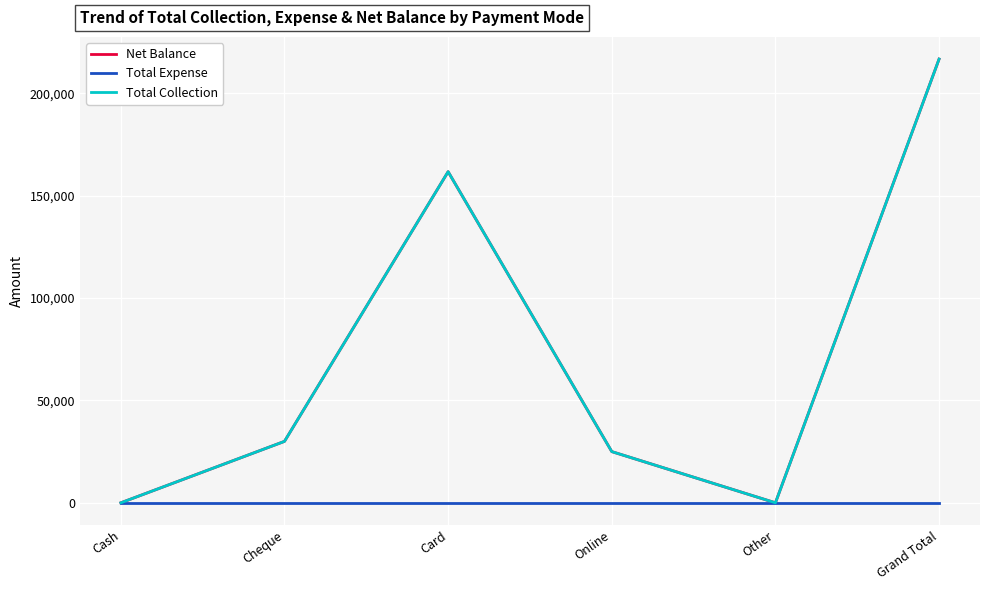

Is this an area chart (filled region under the line)?

No